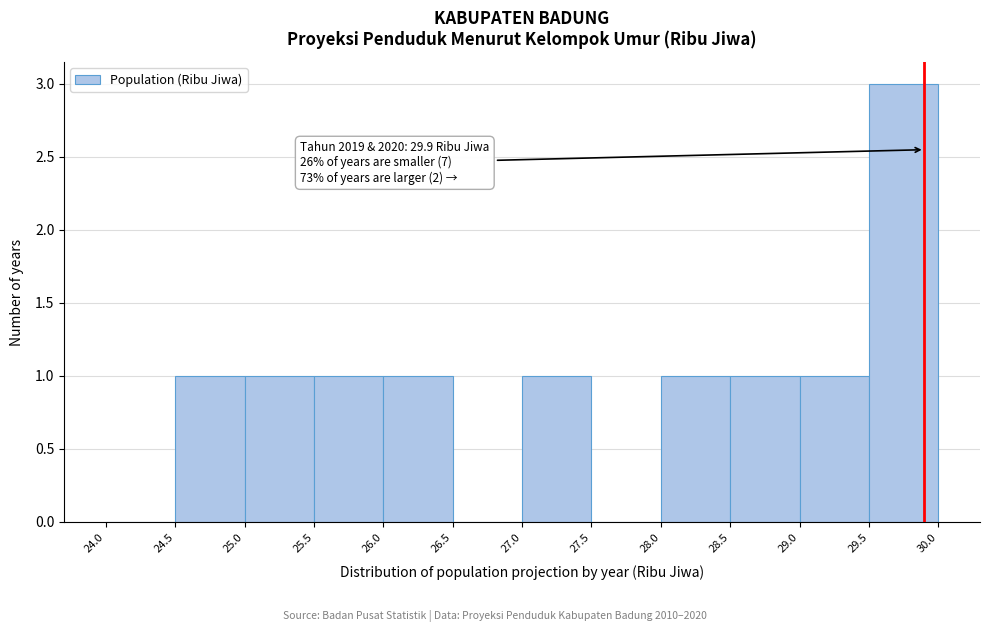

Over which range of the x-axis is the bar tallest?

29.5 to 30.0